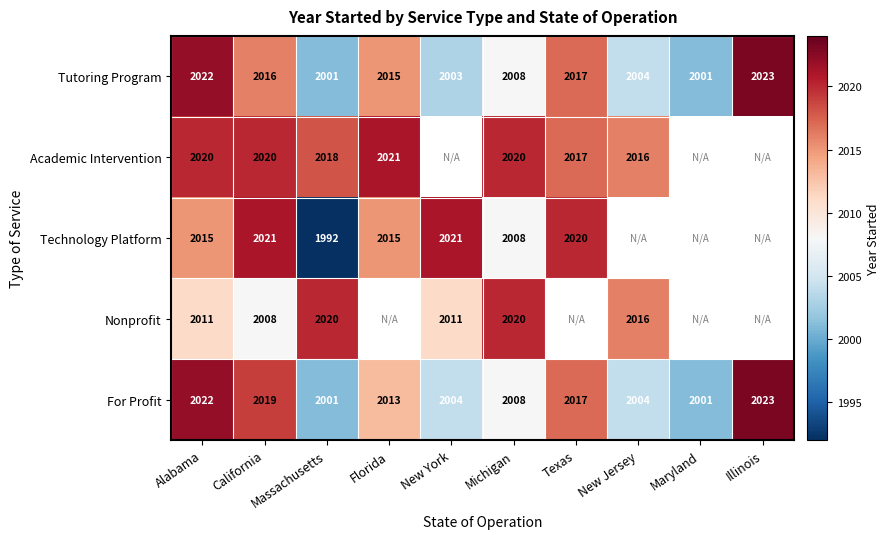

Where does the For Profit series first go above 2013?

Alabama